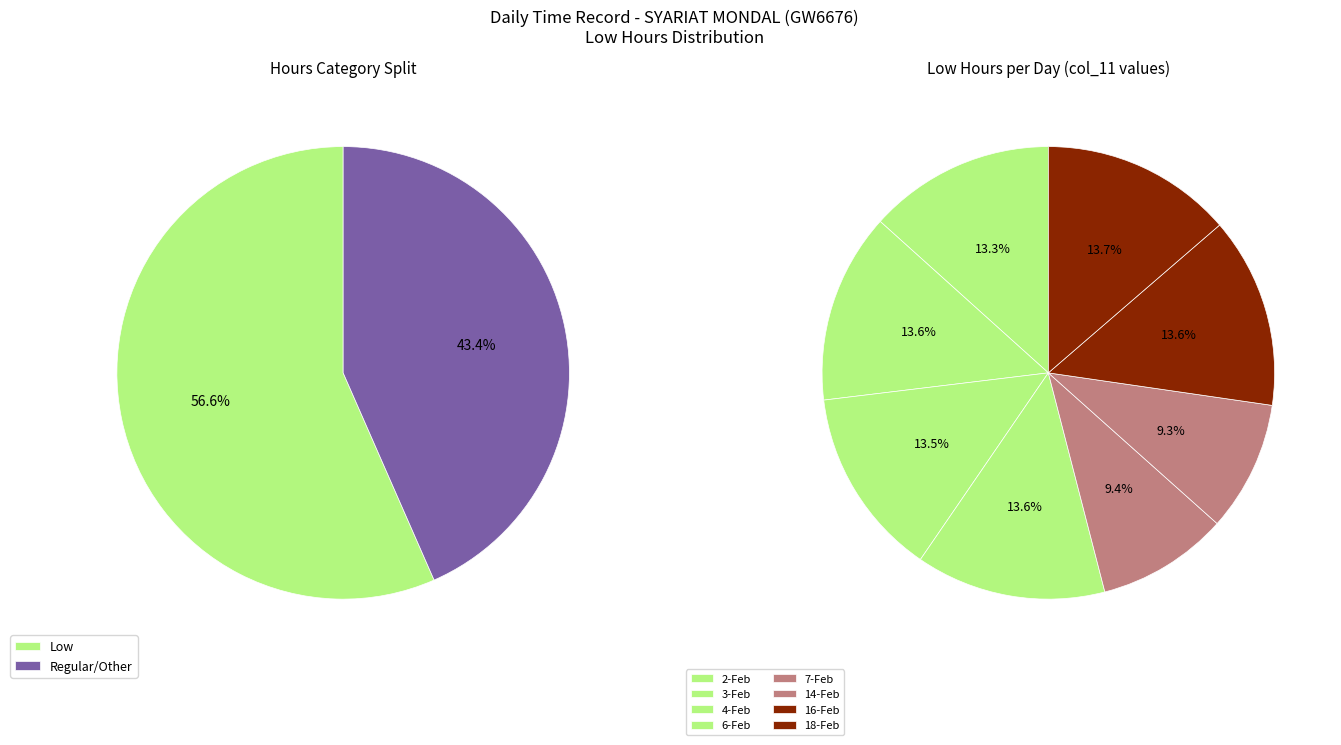

Does any single category account for the majority?

No